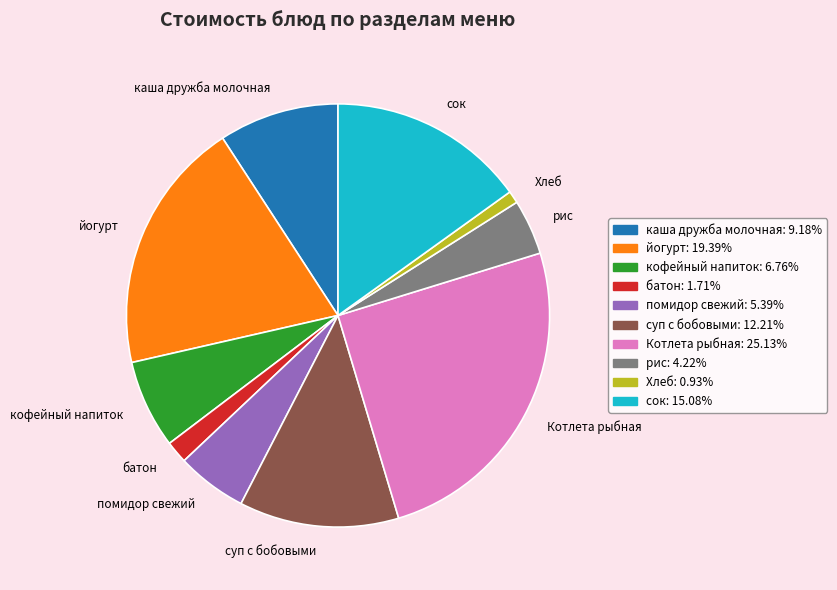

Between помидор свежий and каша дружба молочная, which is larger?

каша дружба молочная